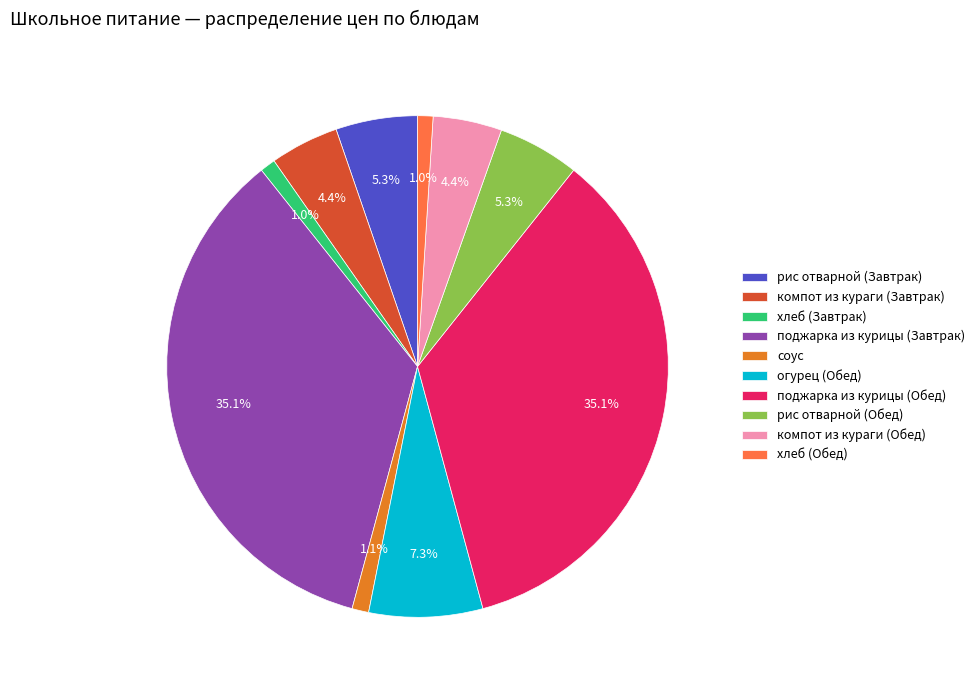

How many slices are in this pie chart?

10